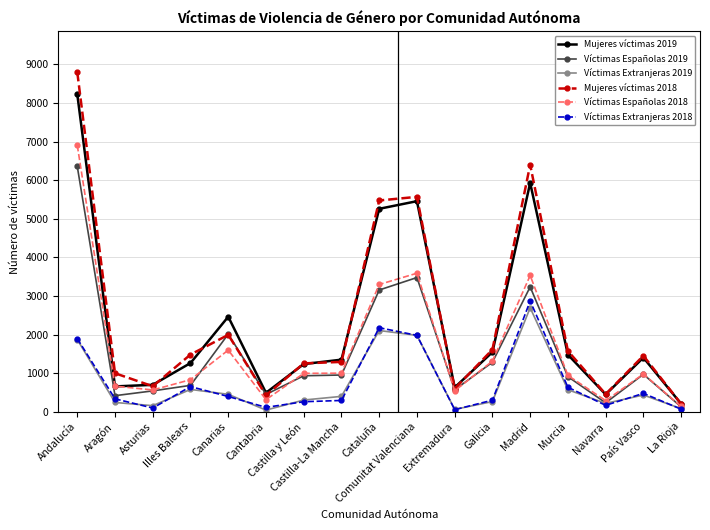

At which label is Víctimas Españolas 2018 closest to 3520?

Madrid